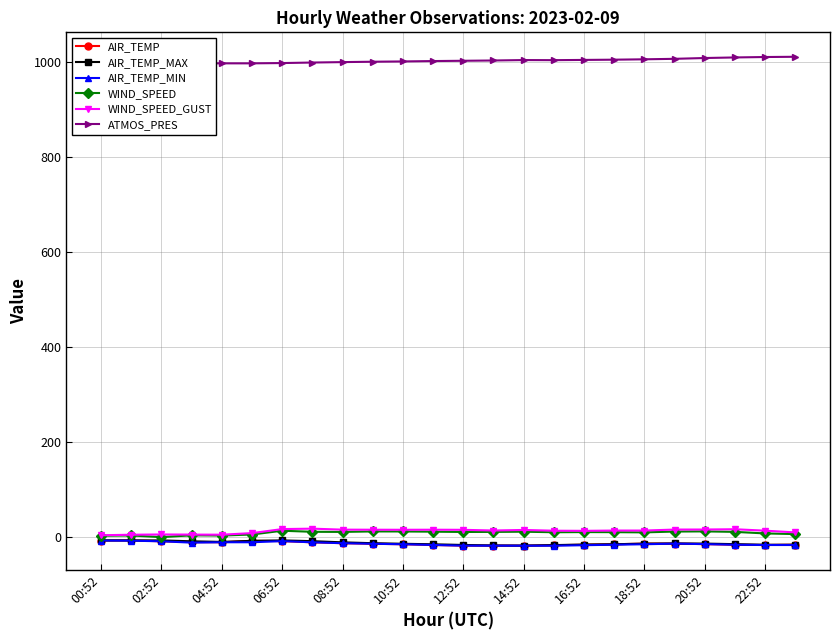

What is the difference between the maximum and minimum values in the AIR_TEMP series?

11.1